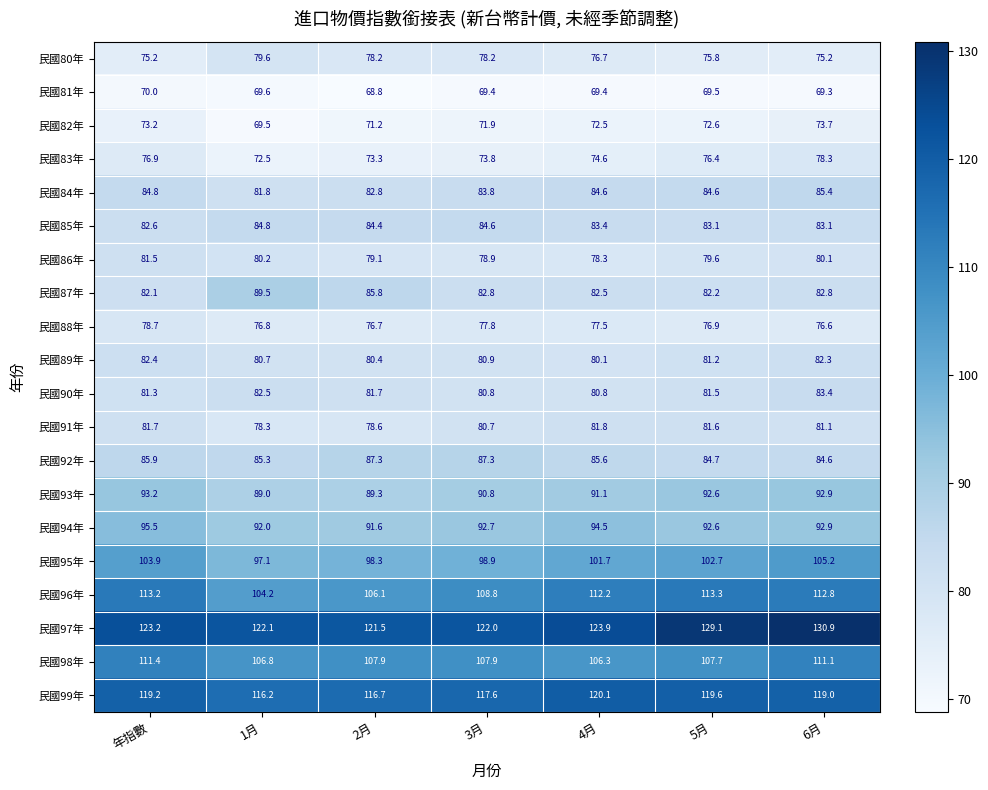

How many data points does each series have?

7